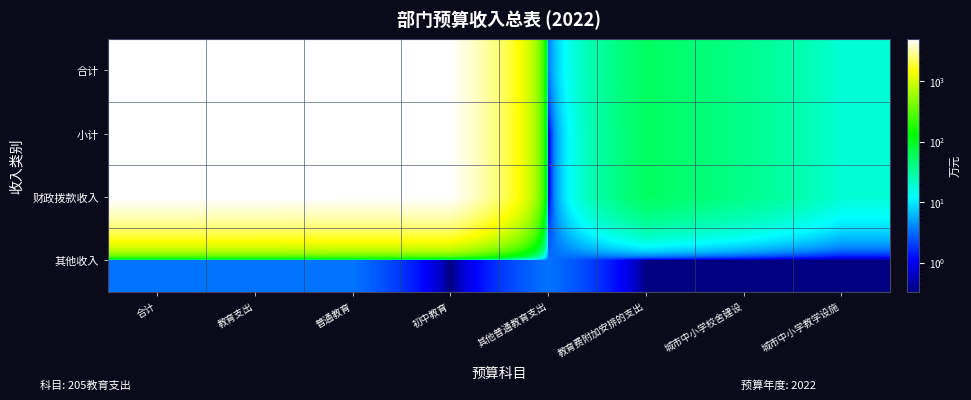

Reading left to right, list all the values displayed in this chart.

合计: 合计=4966.7	教育支出=4966.7	普通教育=4912.0	初中教育=4908.7	其他普通教育支出=3.3	教育费附加安排的支出=54.7	城市中小学校舍建设=36.7	城市中小学教学设施=18.0
小计: 合计=4963.4	教育支出=4963.4	普通教育=4908.7	初中教育=4908.7	其他普通教育支出=0.3	教育费附加安排的支出=54.7	城市中小学校舍建设=36.7	城市中小学教学设施=18.0
财政拨款收入: 合计=4963.4	教育支出=4963.4	普通教育=4908.7	初中教育=4908.7	其他普通教育支出=0.3	教育费附加安排的支出=54.7	城市中小学校舍建设=36.7	城市中小学教学设施=18.0
其他收入: 合计=3.3	教育支出=3.3	普通教育=3.3	初中教育=0.3	其他普通教育支出=3.3	教育费附加安排的支出=0.3	城市中小学校舍建设=0.3	城市中小学教学设施=0.3